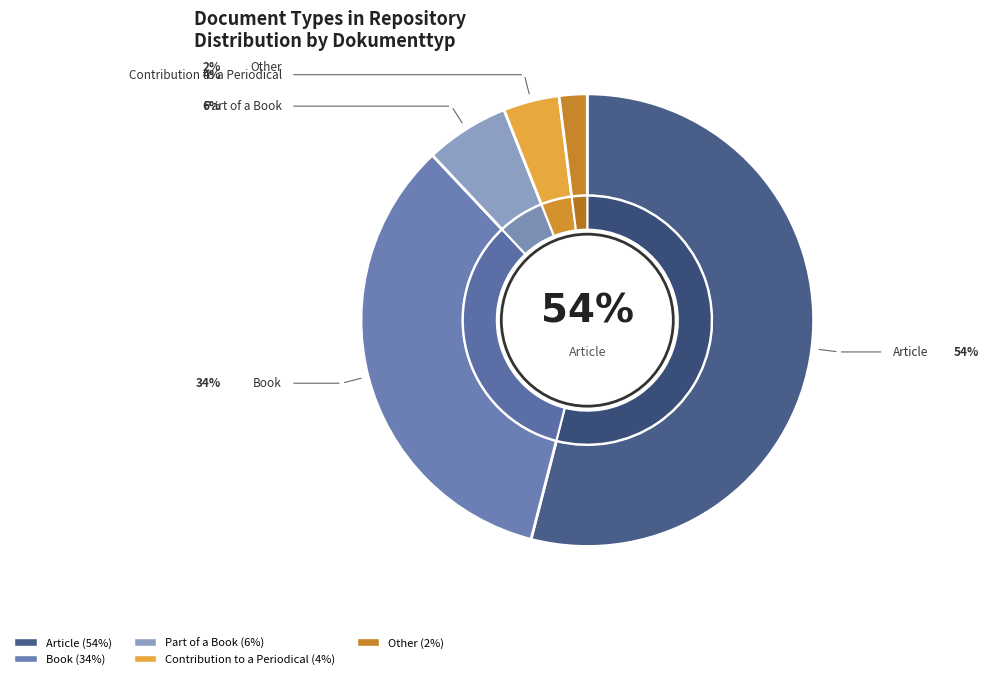

To the nearest percent, what portion does Contribution to a Periodical represent?

4%